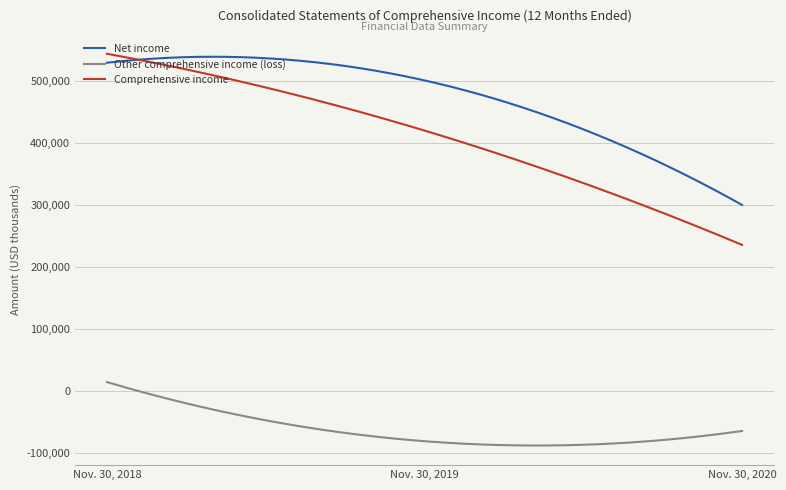

Which series has the largest total across all categories?

Net income